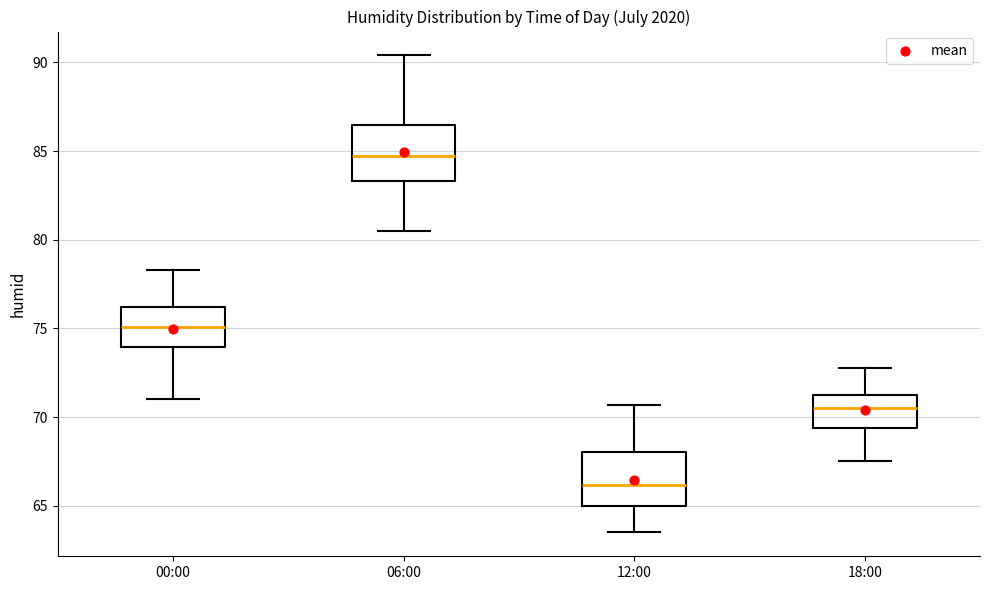

Which box's median line is the highest?

06:00